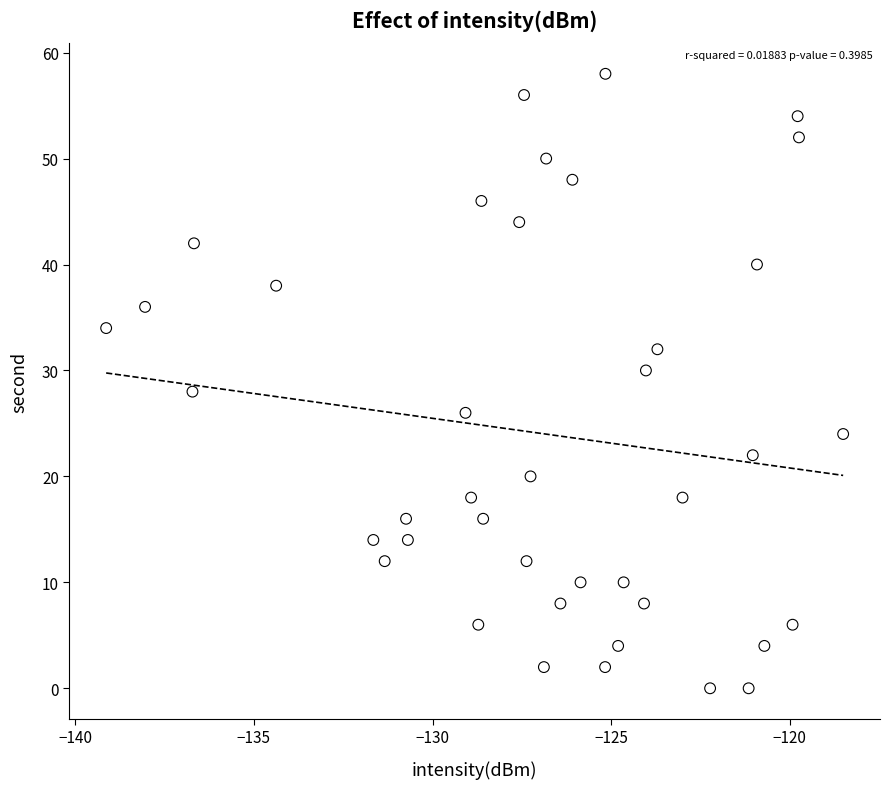

What is the range of Y values (max minus min)?

58